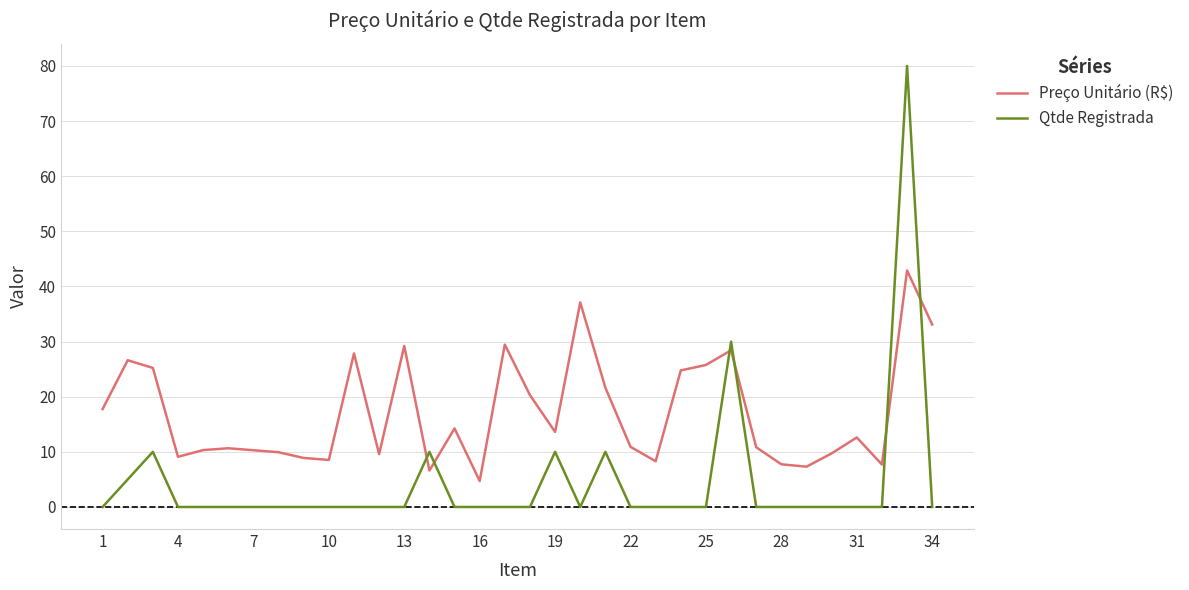

What is the difference between the second highest and second lowest values in the Qtde Registrada series?

30.0